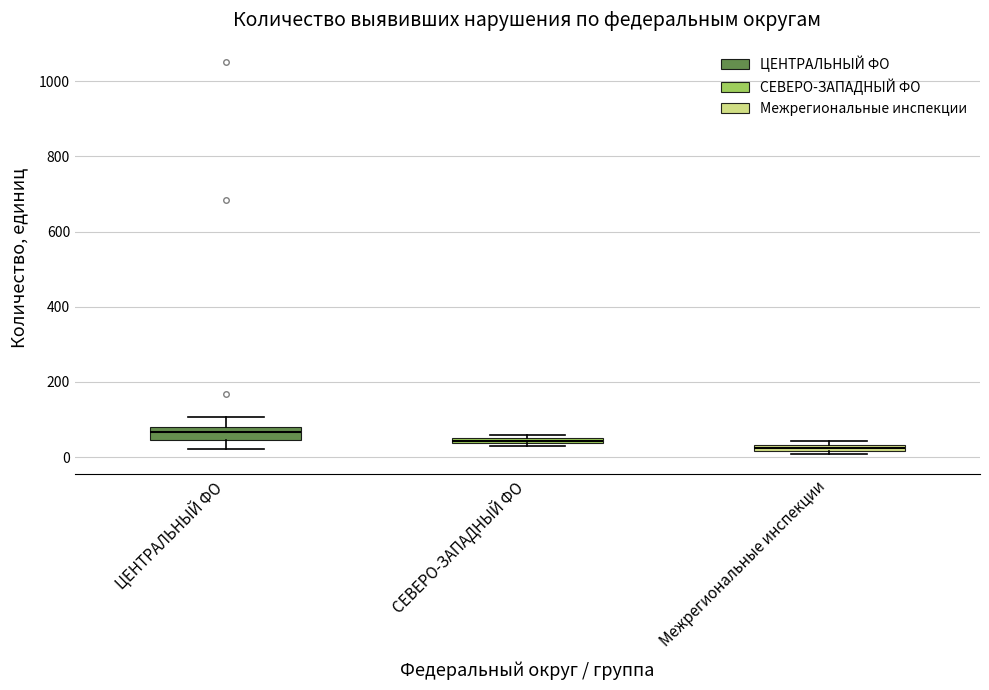

Which box's median line is the lowest?

Межрегиональные инспекции